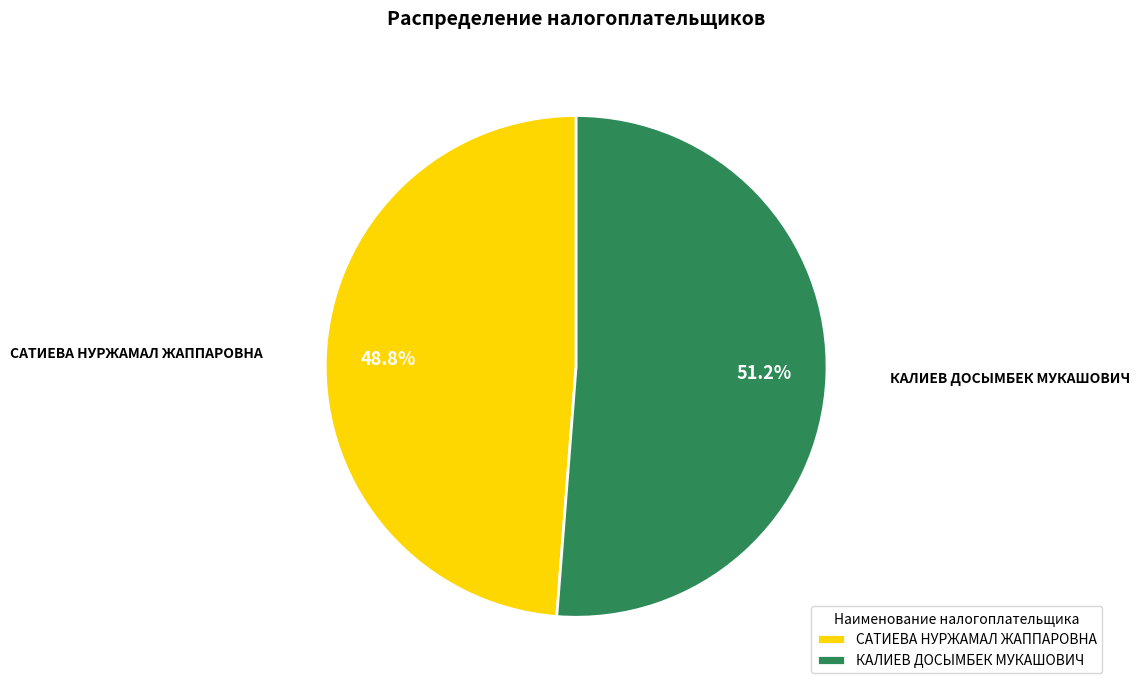

True or false: САТИЕВА НУРЖАМАЛ ЖАППАРОВНА accounts for 49% of the total.

True